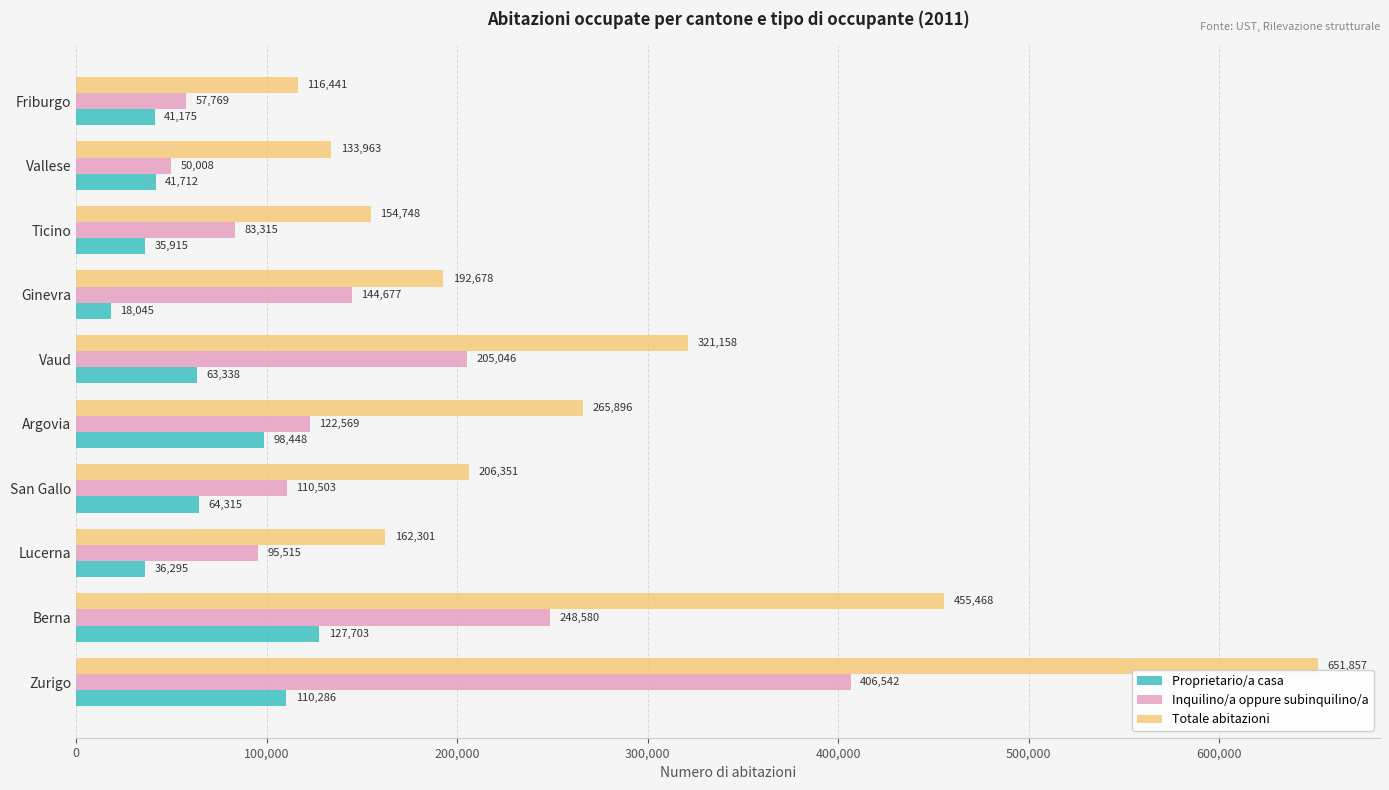

Which series has the largest total across all categories?

Totale abitazioni